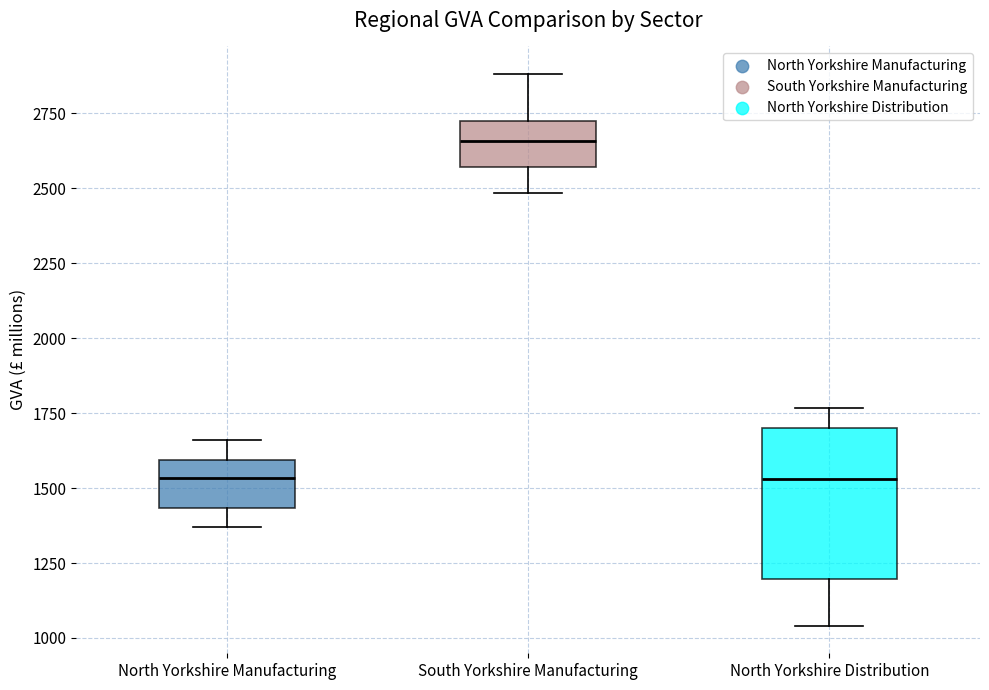

Reading left to right, read every box against the y-axis: the position of its median line, the range the box covers, and the ends of its whiskers. The values are not printed on the chart, so give them approximately, as read against the axis.

North Yorkshire Manufacturing: median 1550, box 1450 to 1600, whiskers 1350 to 1650
South Yorkshire Manufacturing: median 2650, box 2550 to 2750, whiskers 2500 to 2900
North Yorkshire Distribution: median 1550, box 1200 to 1700, whiskers 1050 to 1750